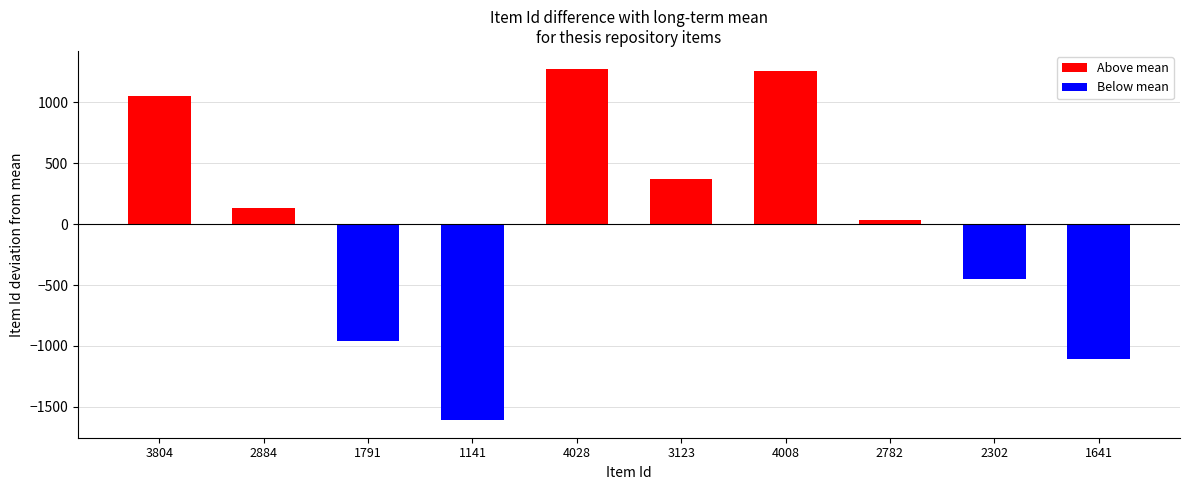

Are the bars grouped side by side (vs. stacked)?

No